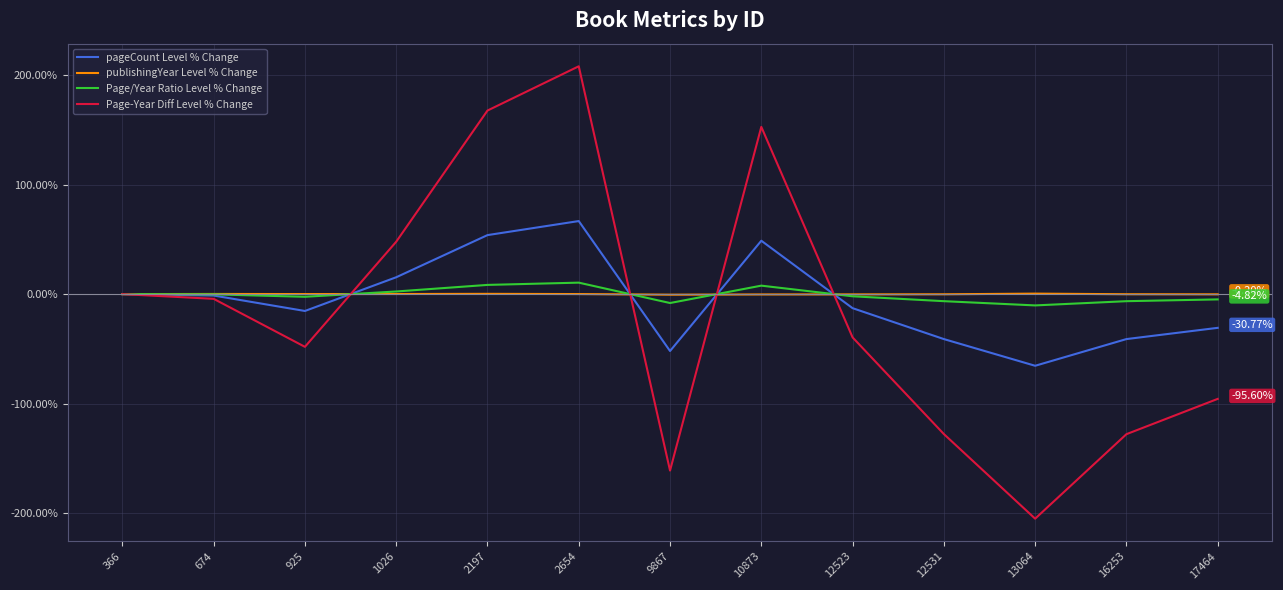

What is the total value across all series at 16253?

-175.4